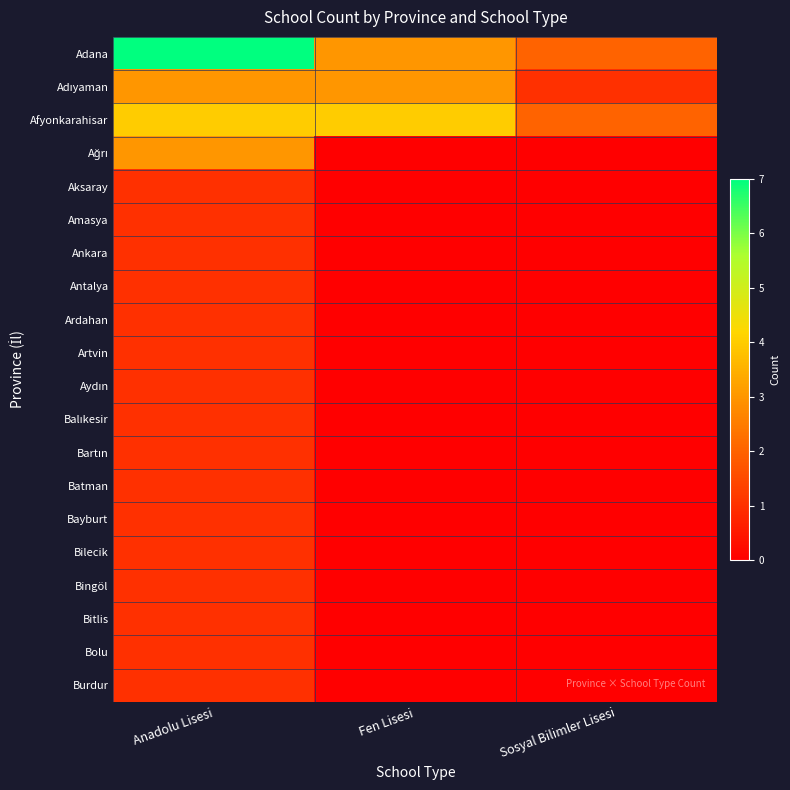

Between Anadolu Lisesi and Fen Lisesi, which series saw the biggest shift?

Adana